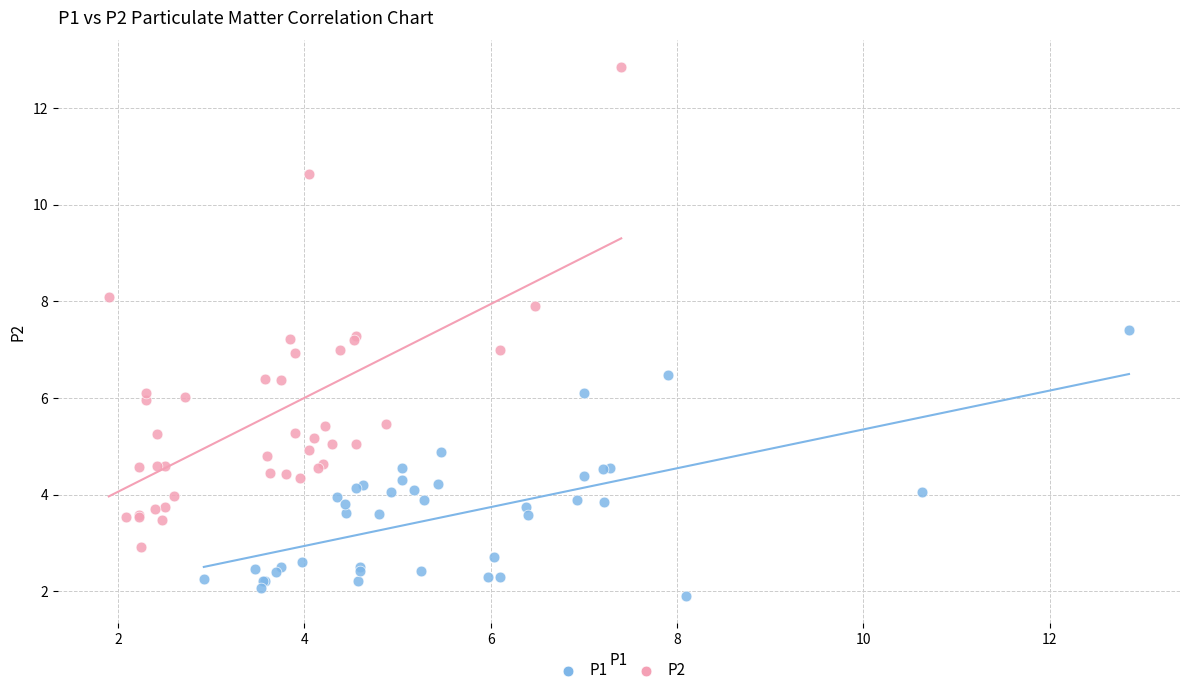

Which series reaches the maximum Y coordinate?

P2